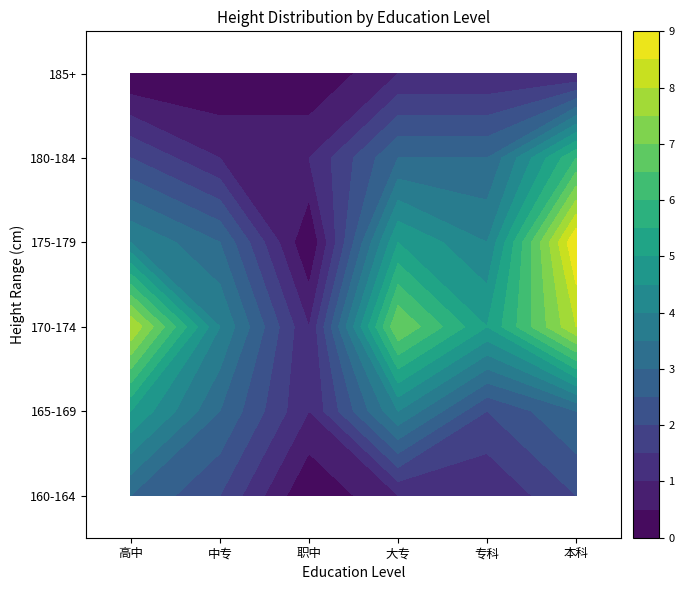

The value of 职中 at 职中 is 0. True or false?

False